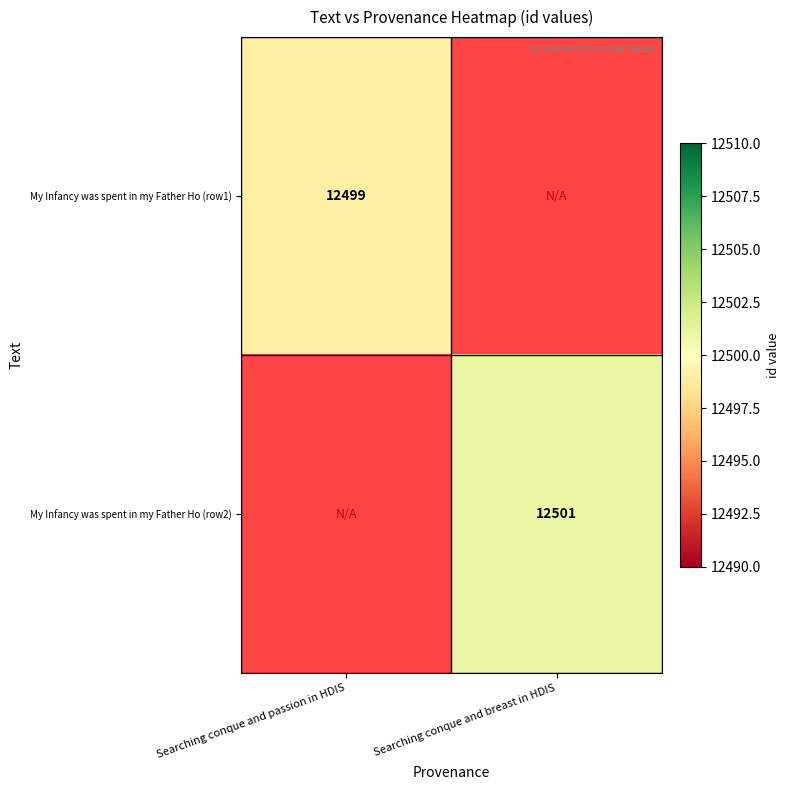

The value of My Infancy was spent in my Father Ho (row1) at Searching conque and passion in HDIS is 5279. True or false?

False